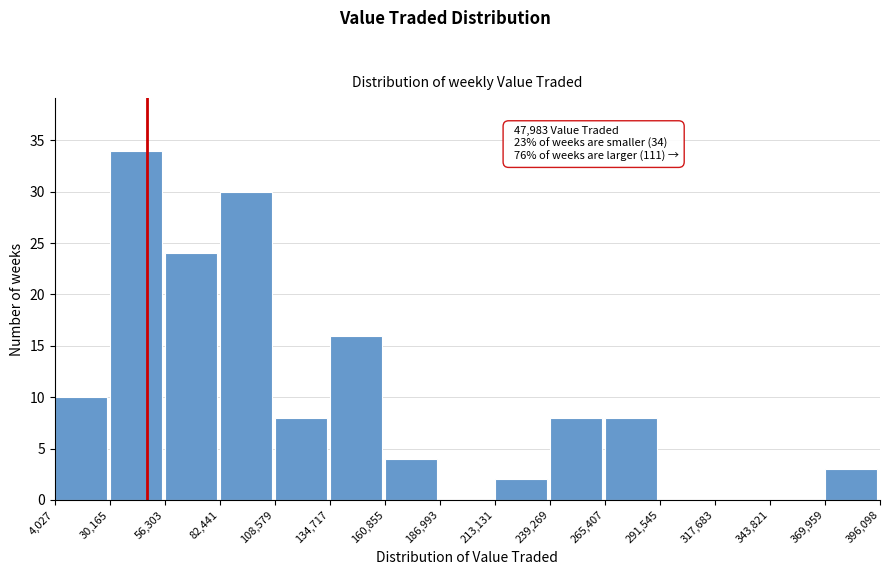

Which range on the x-axis has the tallest bar?

30,165 to 56,303